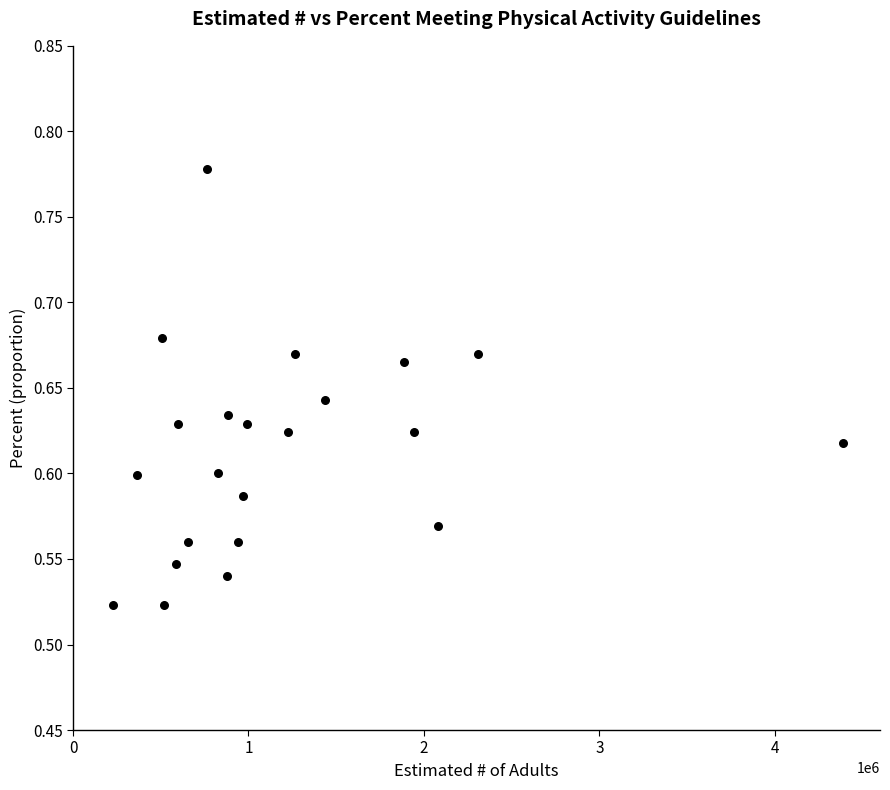

What is the range of Y values (max minus min)?

0.3